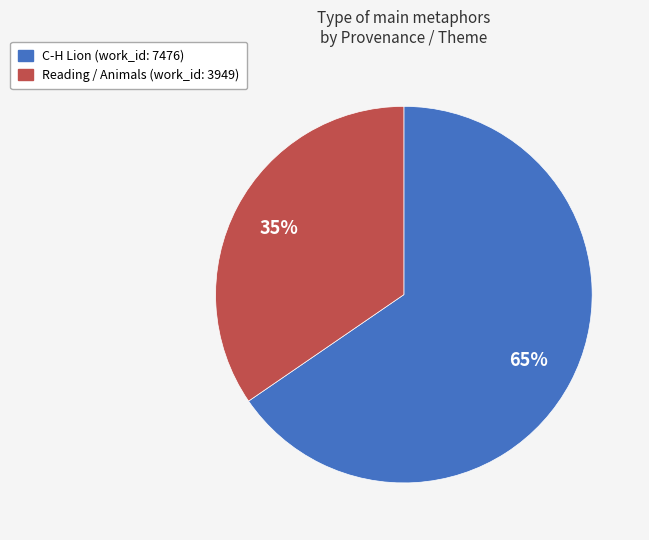

How many segments does this pie chart have?

2